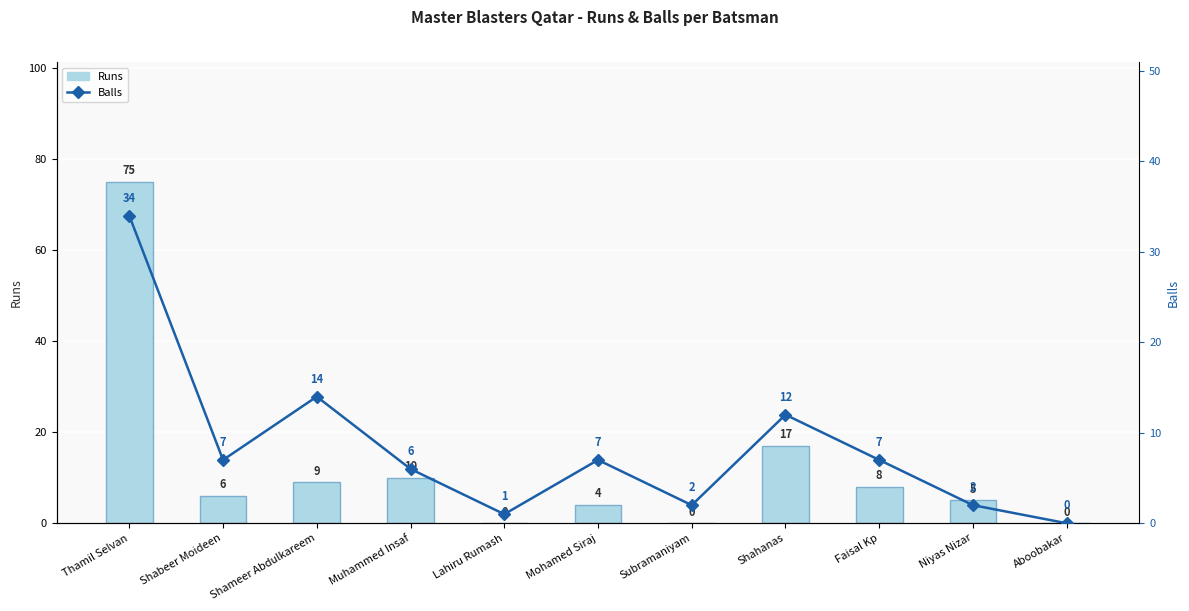

List the series in order of their peak value, highest first.

Runs, Balls